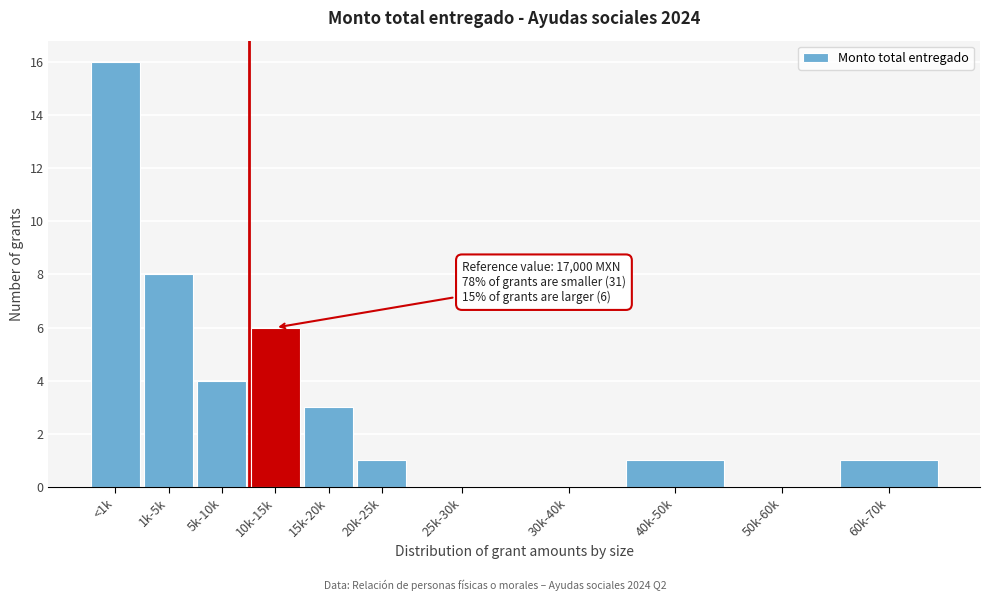

Reading left to right, transcribe all the data shown in this chart.

<1k=16	1k-5k=8	5k-10k=4	10k-15k=6	15k-20k=3	20k-25k=1	25k-30k=0	30k-40k=0	40k-50k=1	50k-60k=0	60k-70k=1